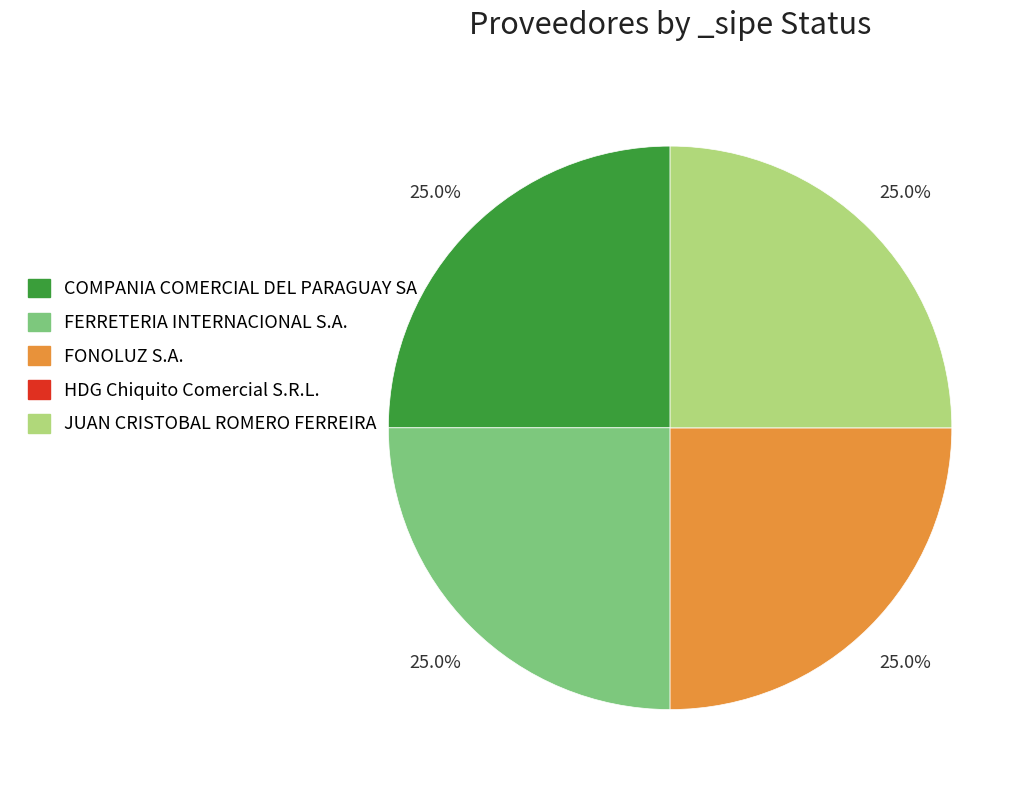

To the nearest percent, what is the average slice percentage?

20%